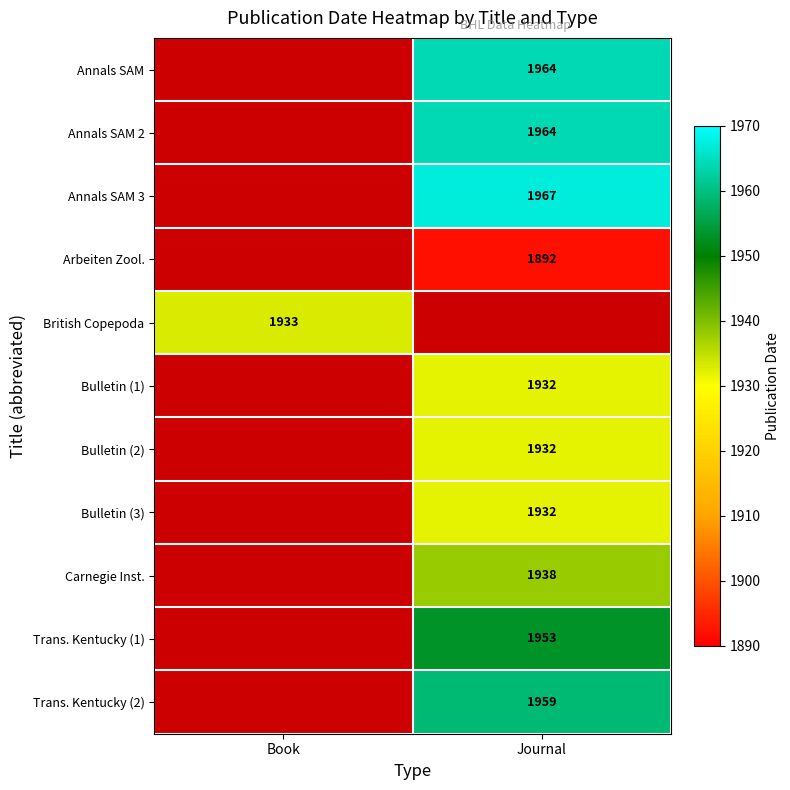

The value of Annals SAM 3 at Journal is 615. True or false?

False